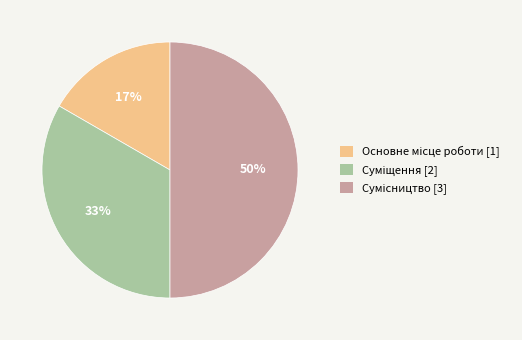

To the nearest percent, what is the average slice percentage?

33%